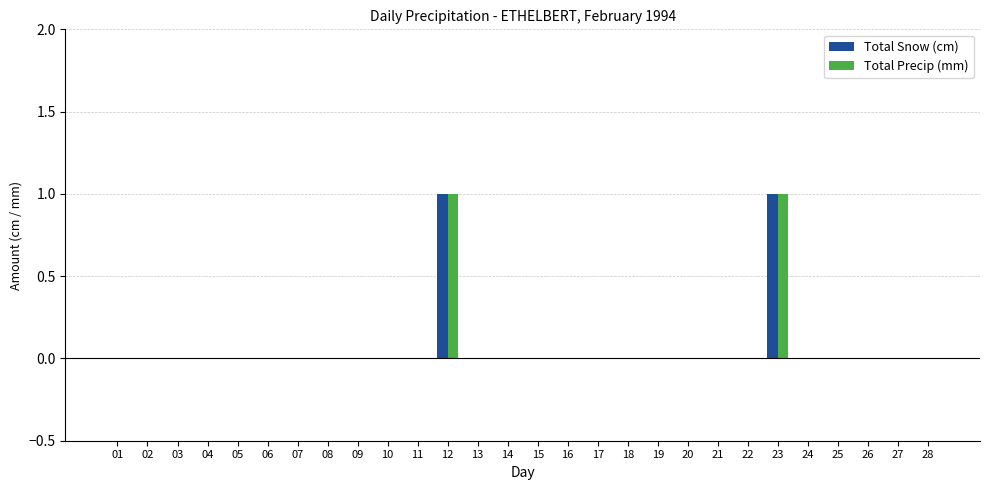

Is the value of Total Precip (mm) at 12 greater than the value of Total Snow (cm) at 01?

Yes